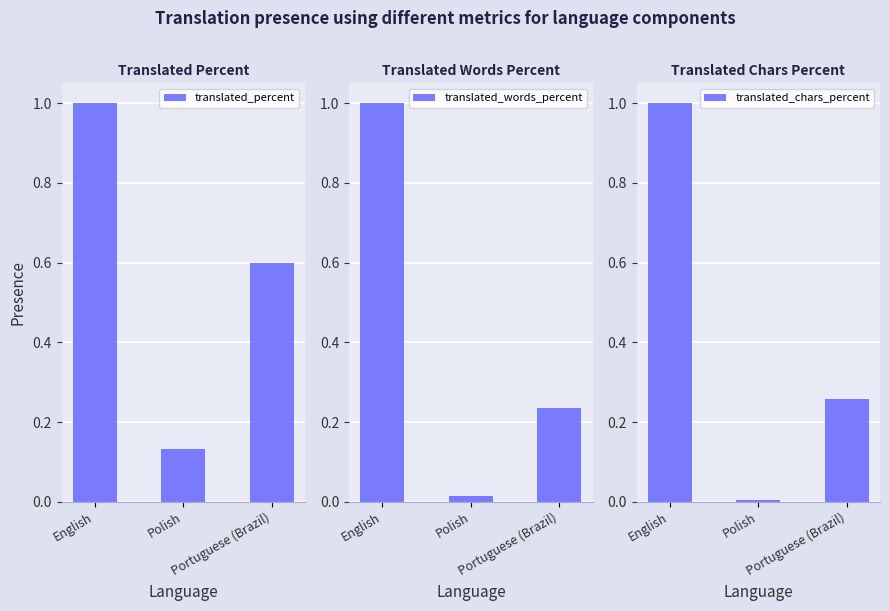

Which has a higher value, English or Polish?

English